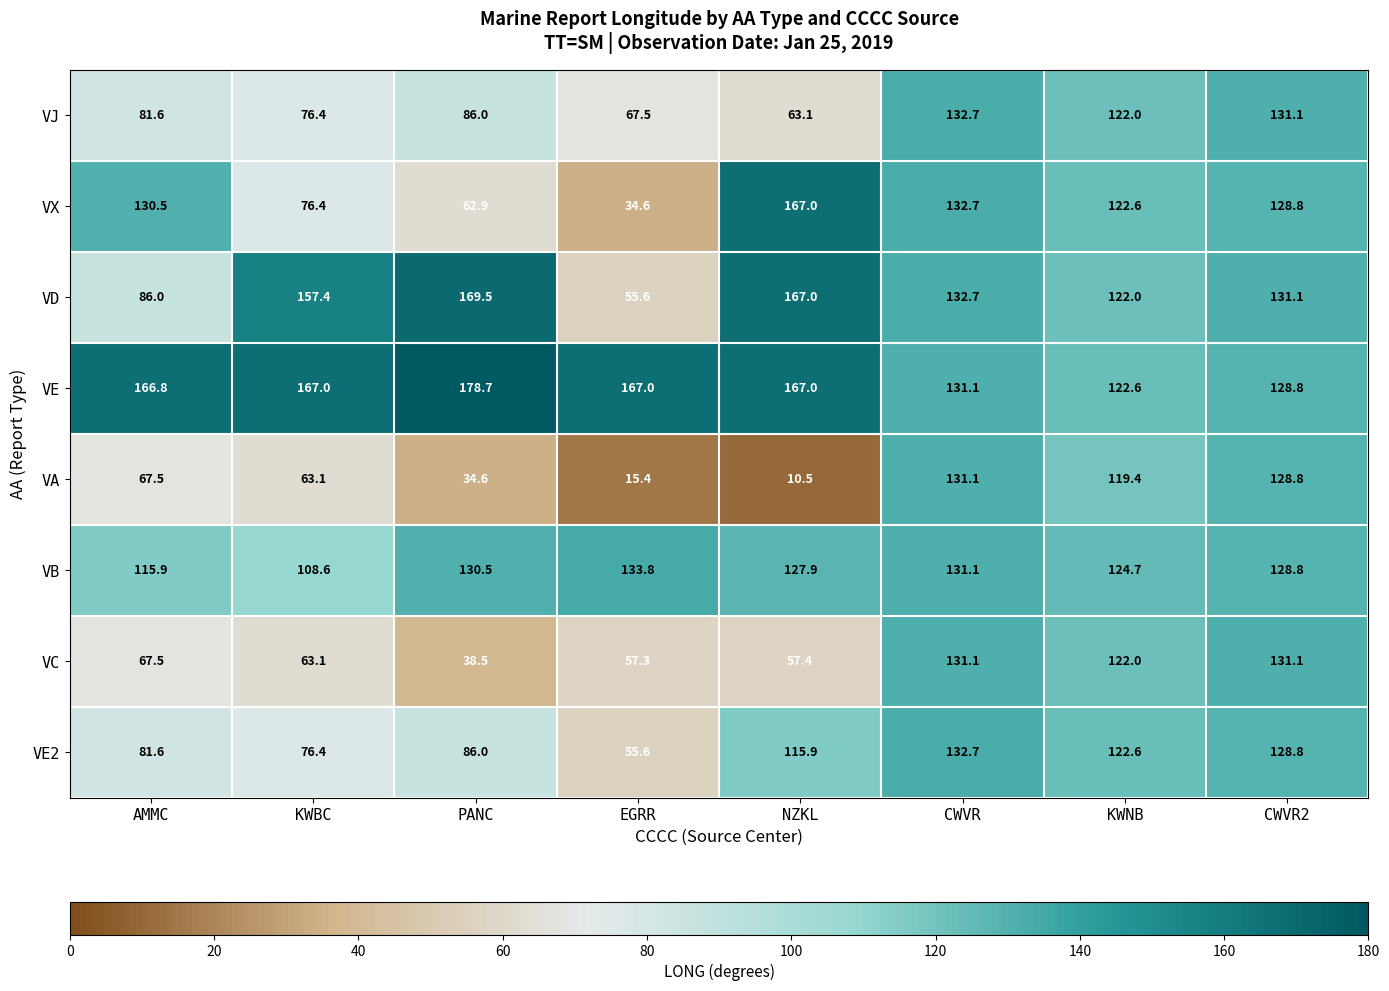

Is it true that VC equals 26.8 at KWNB?

False